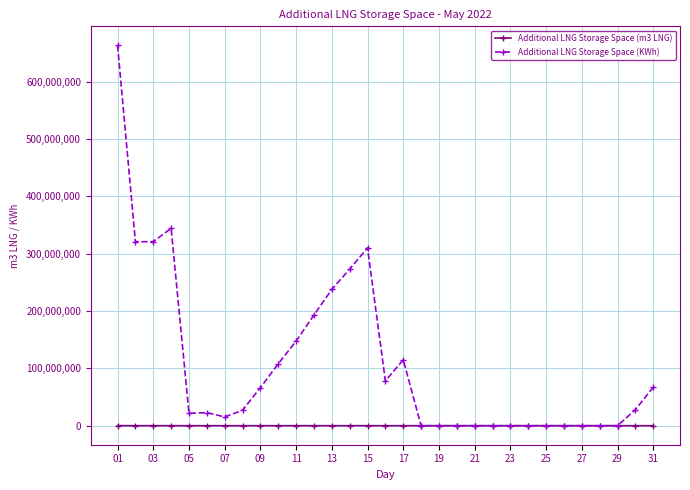

What is the difference between the second highest and second lowest values in the Additional LNG Storage Space (KWh) series?

344181519